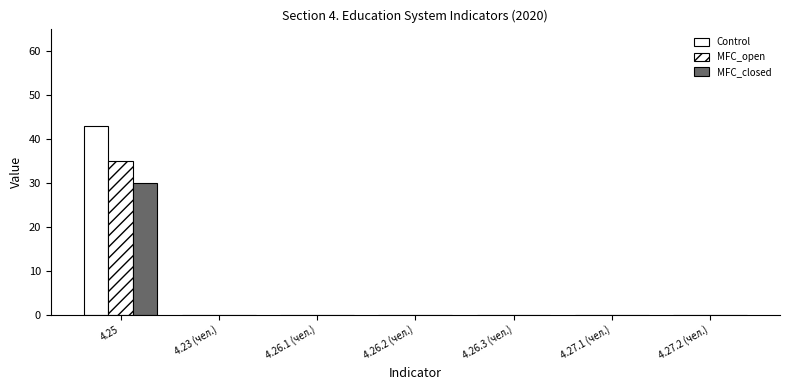

Which category has the highest value across all series?

4.25